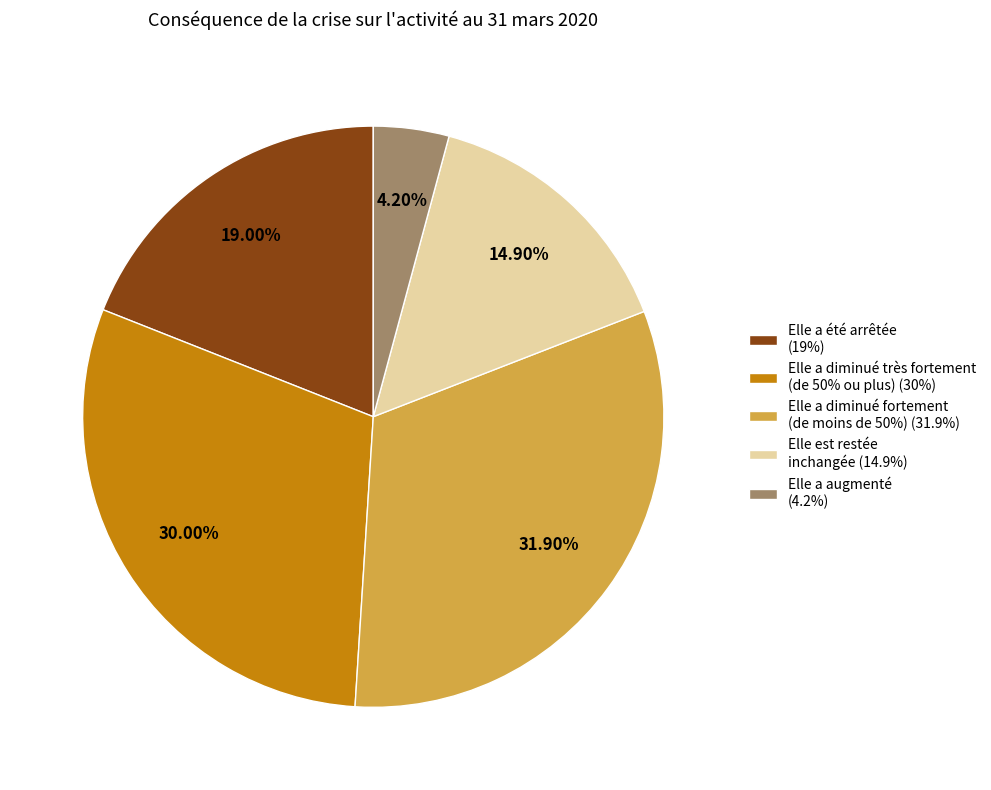

Which slice is the smallest?

Elle a augmenté